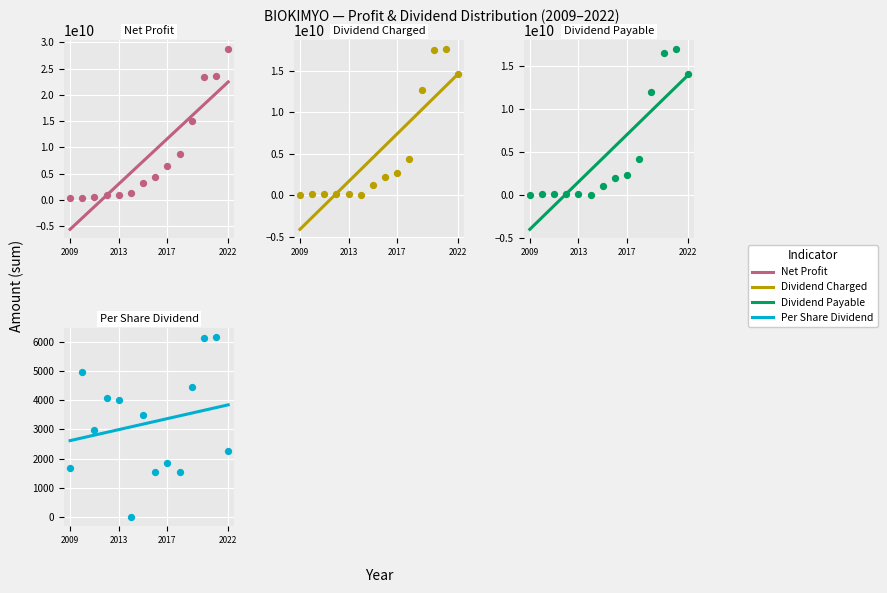

What is the total value across all series at 2015?

5568391948.3